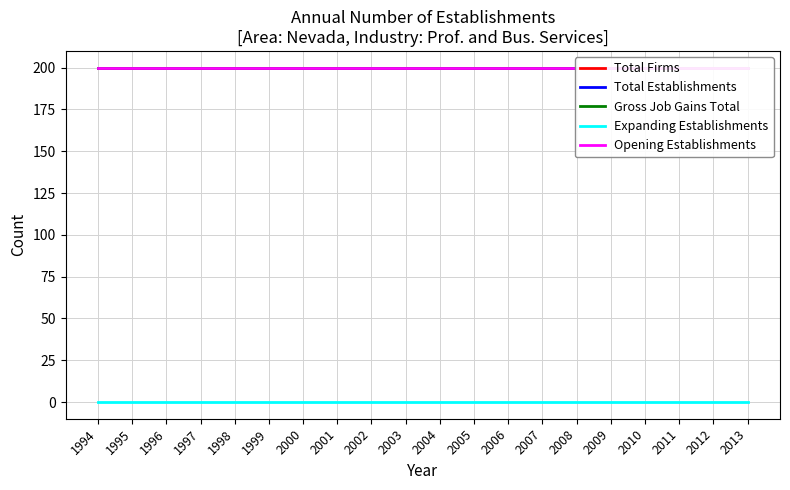

What is the value of the Total Establishments point at the 13th from the left?

200